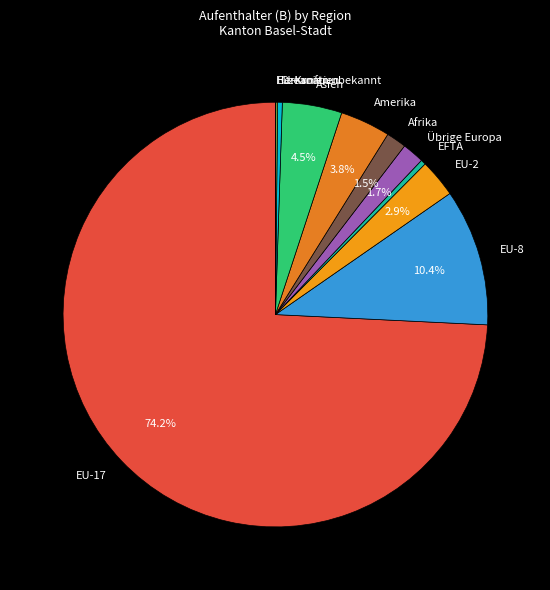

Which category accounts for the majority?

EU-17